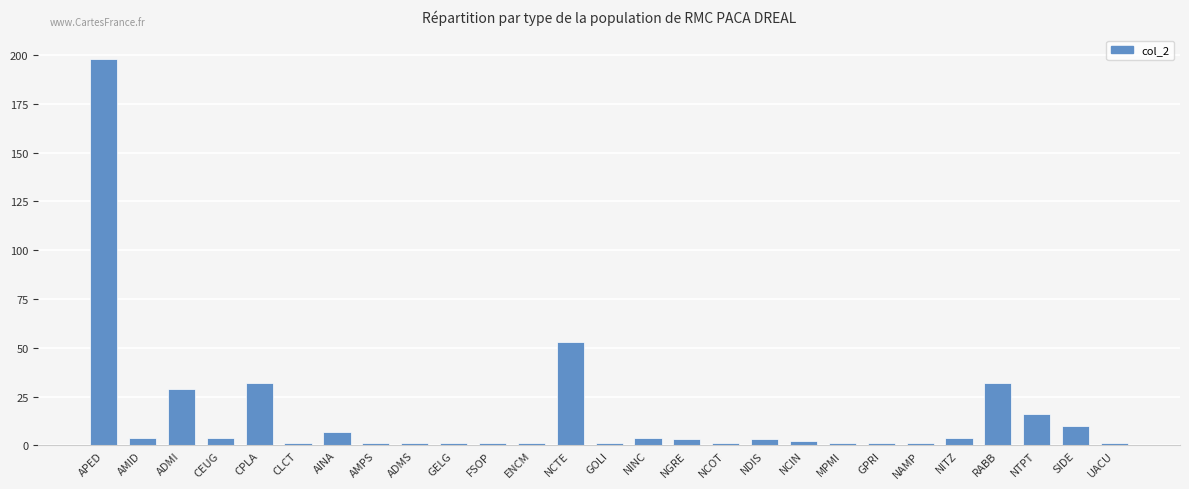

What is the difference between the maximum and minimum values?

197